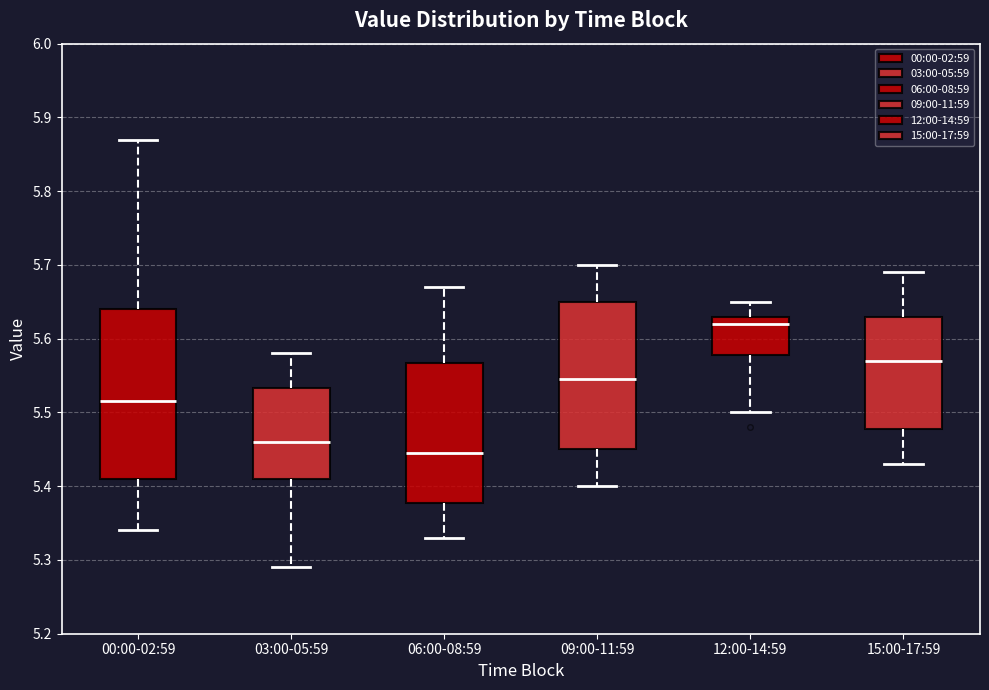

Where does the median line of the box for 09:00-11:59 sit on the y-axis? The values are not printed on the chart, so give them approximately, as read against the axis.

5.55